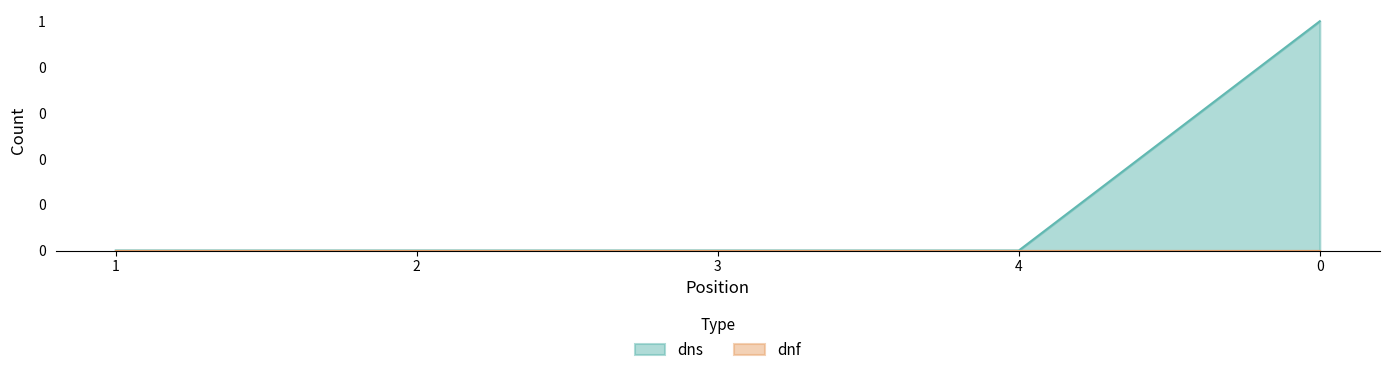

Count the values in the range 0 to 1.

5